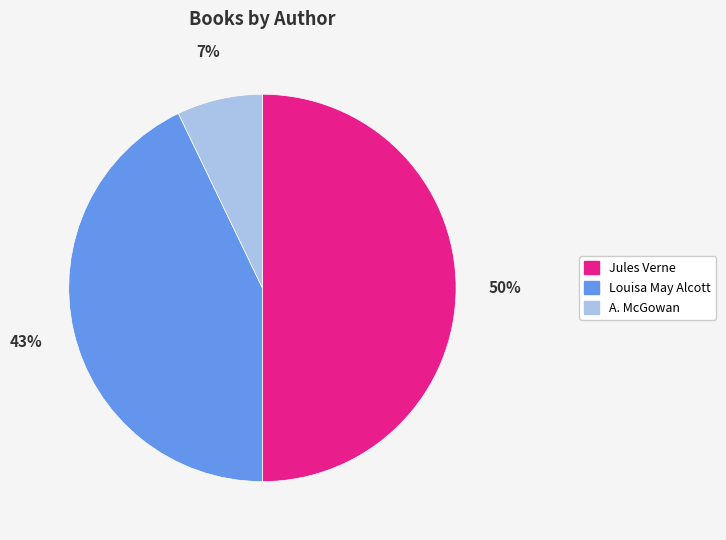

To the nearest percent, what percentage of the pie is A. McGowan?

7%